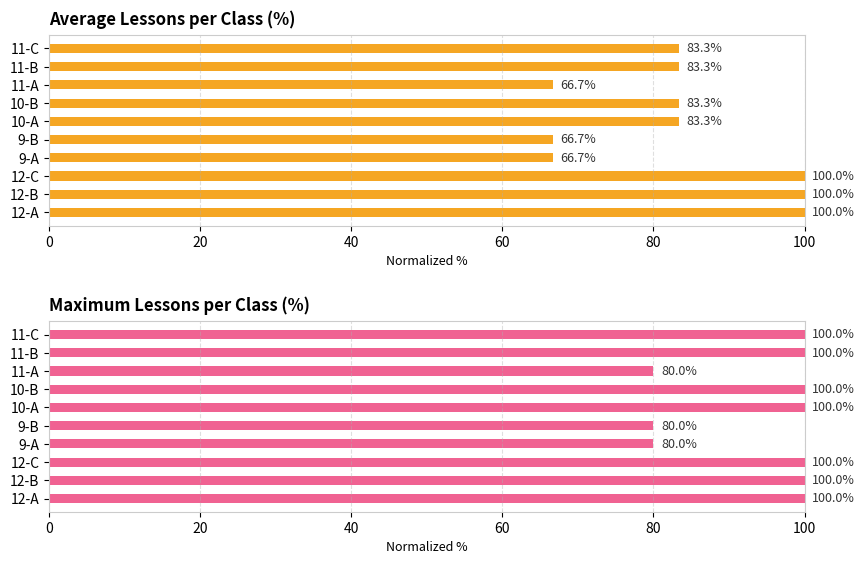

Which has a higher value, 11-A or 10-A?

10-A